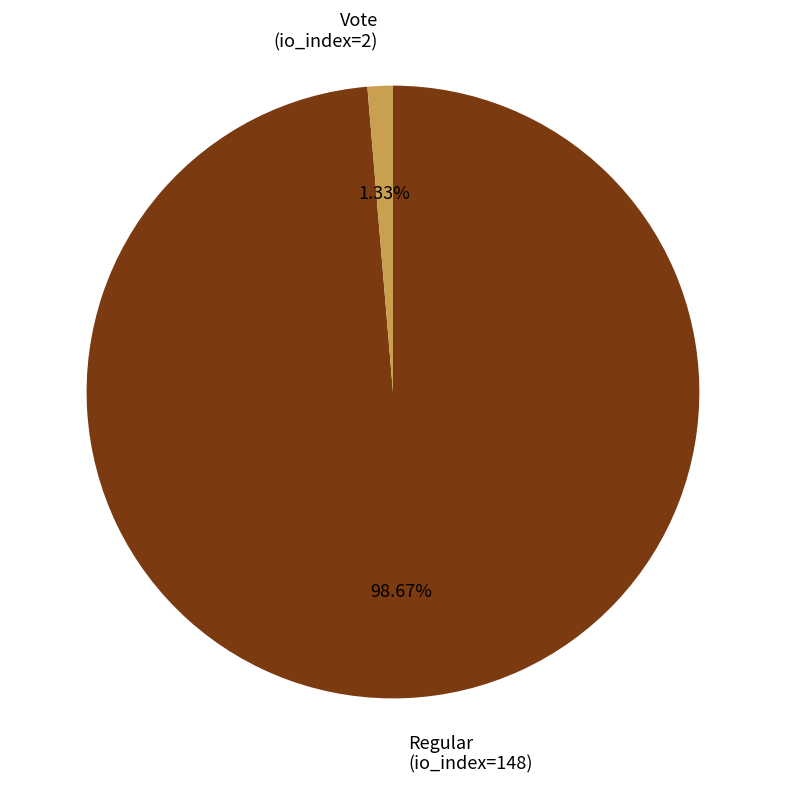

Which category accounts for the majority?

Regular (io_index=148)